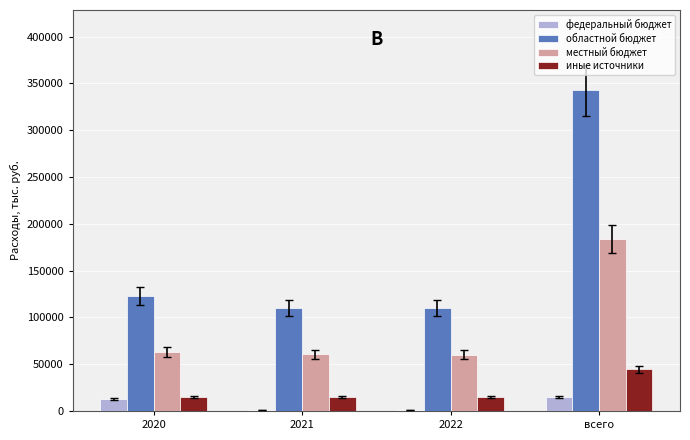

The value of областной бюджет at 2022 is 109971.0. True or false?

True